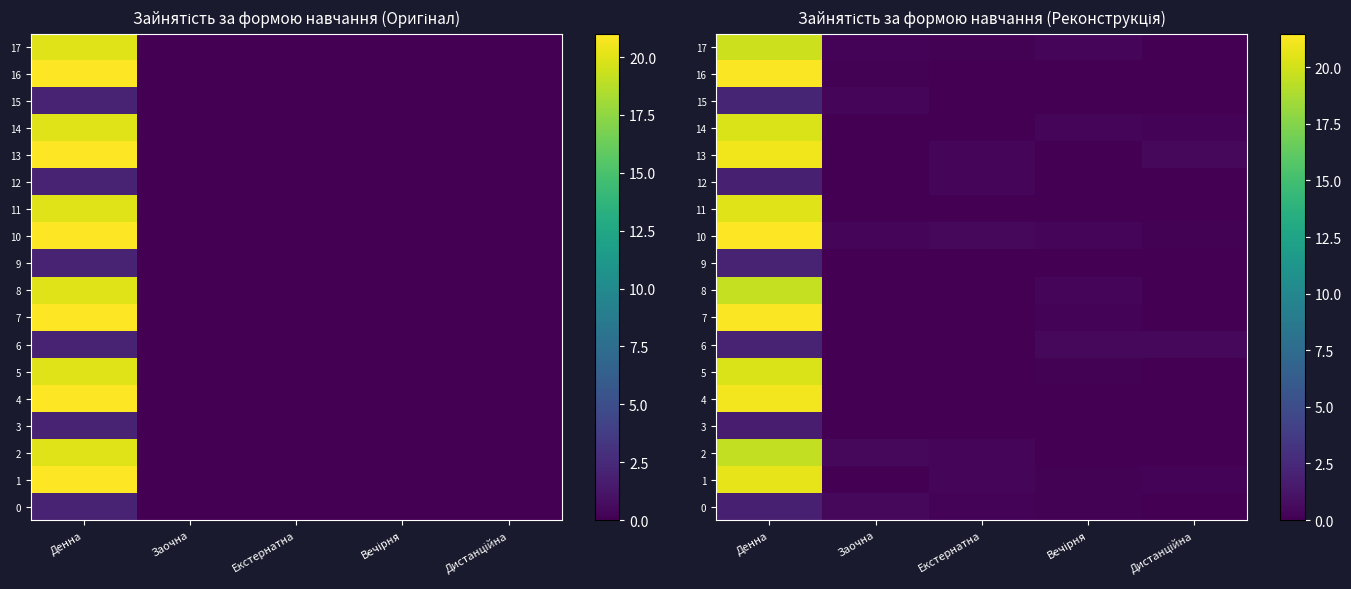

What is the sum of all 14 values?

20.8